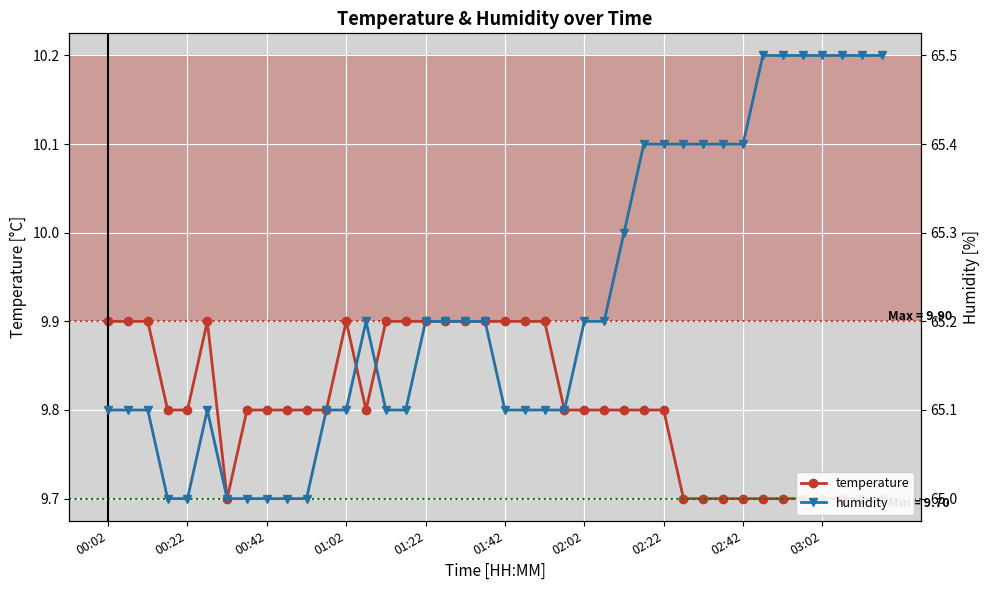

What are all the series names shown in the legend?

temperature, humidity